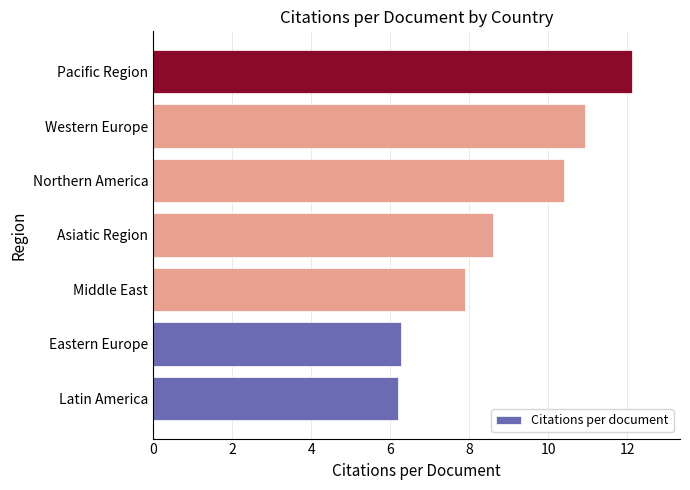

At which category does the chart reach its peak across all series?

Pacific Region